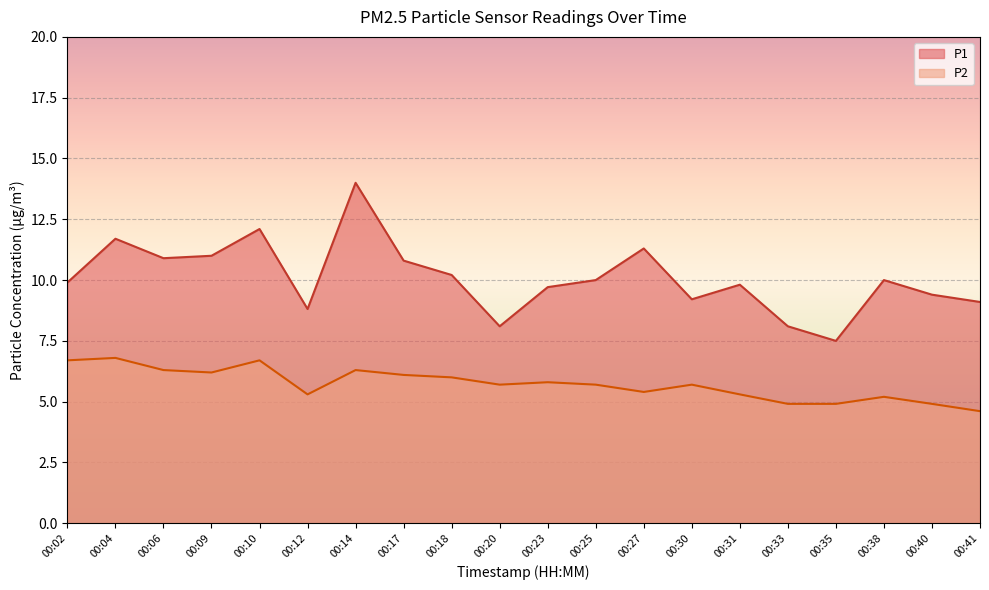

Rank the series at 00:17 from highest to lowest value.

P1, P2